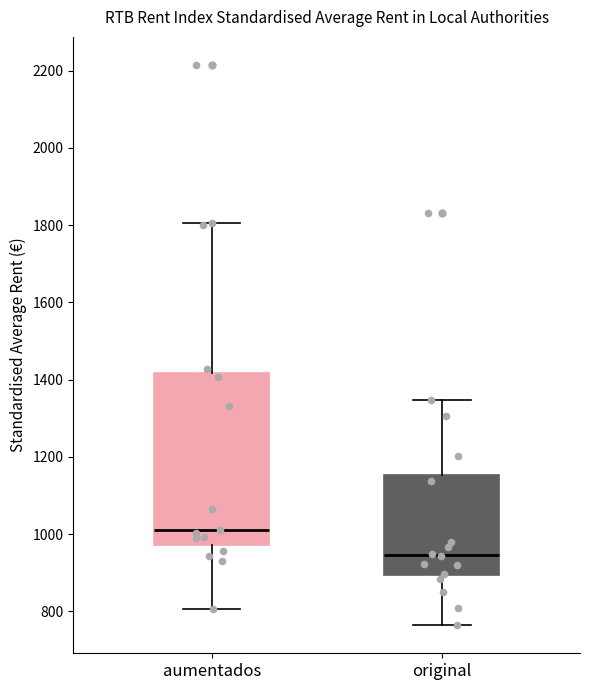

Reading left to right, transcribe this box plot: for each box, give where its median line is, the range the box spans, and where its two whiskers end, as read against the y-axis. The values are not printed on the chart, so give them approximately, as read against the axis.

aumentados: median 1020, box 980 to 1420, whiskers 800 to 1800
original: median 940, box 900 to 1160, whiskers 760 to 1340